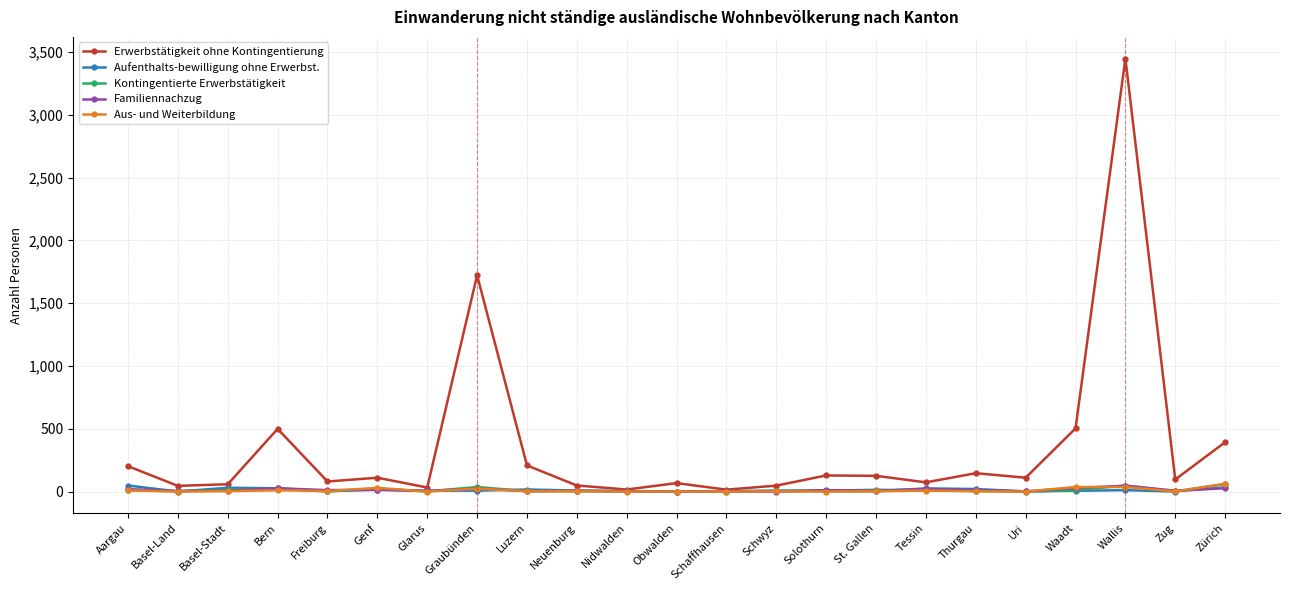

Is the value of Aus- und Weiterbildung at Tessin greater than the value of Erwerbstätigkeit ohne Kontingentierung at Bern?

No